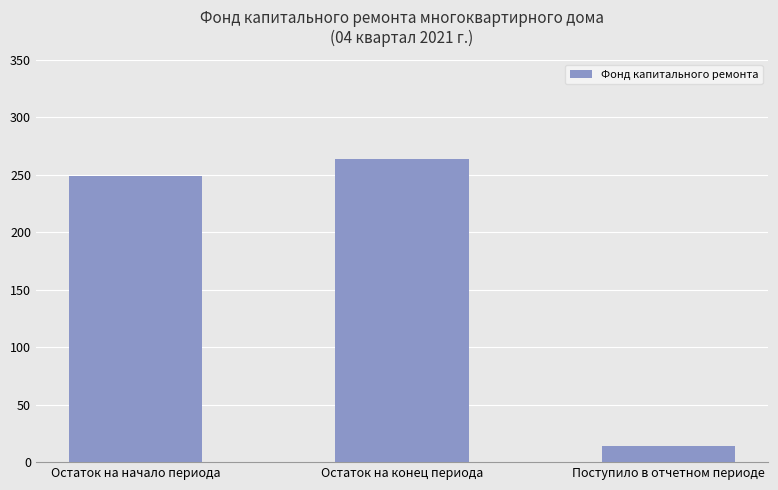

True or false: the data shows 25.3 at Поступило в отчетном периоде.

False